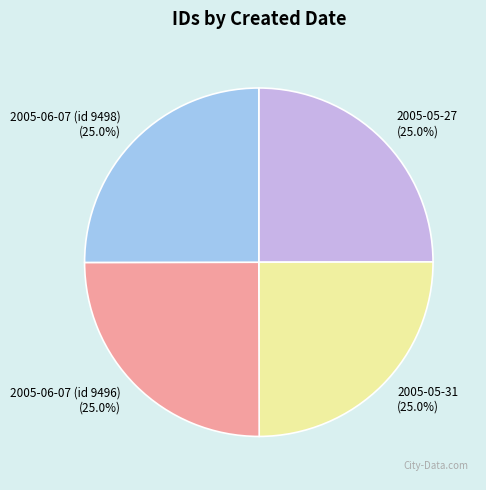

Is it true that 2005-05-27 is 15% of the pie?

False